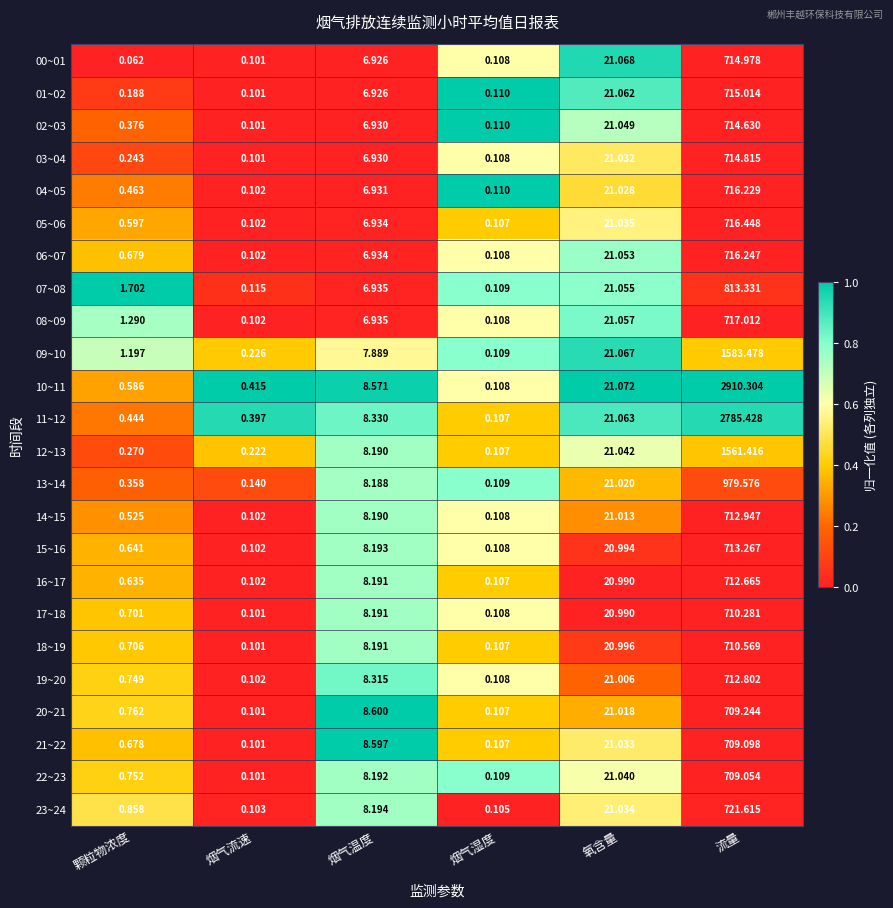

List the labels in order of 10~11 value, largest first.

流量, 氧含量, 烟气温度, 颗粒物浓度, 烟气流速, 烟气湿度